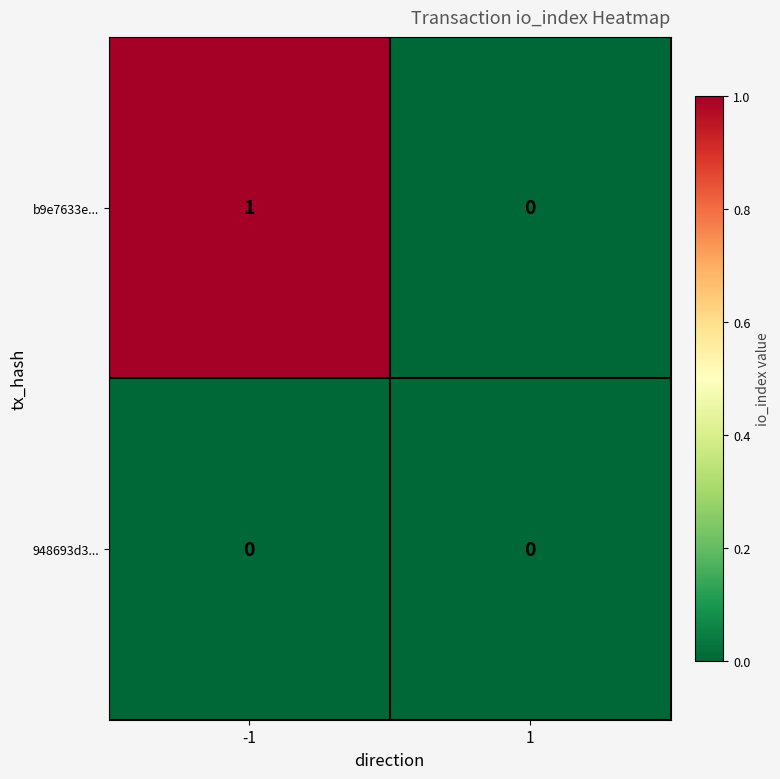

Reading right to left, list all the values displayed in this chart.

b9e7633e...: 1=0	-1=1
948693d3...: 1=0	-1=0